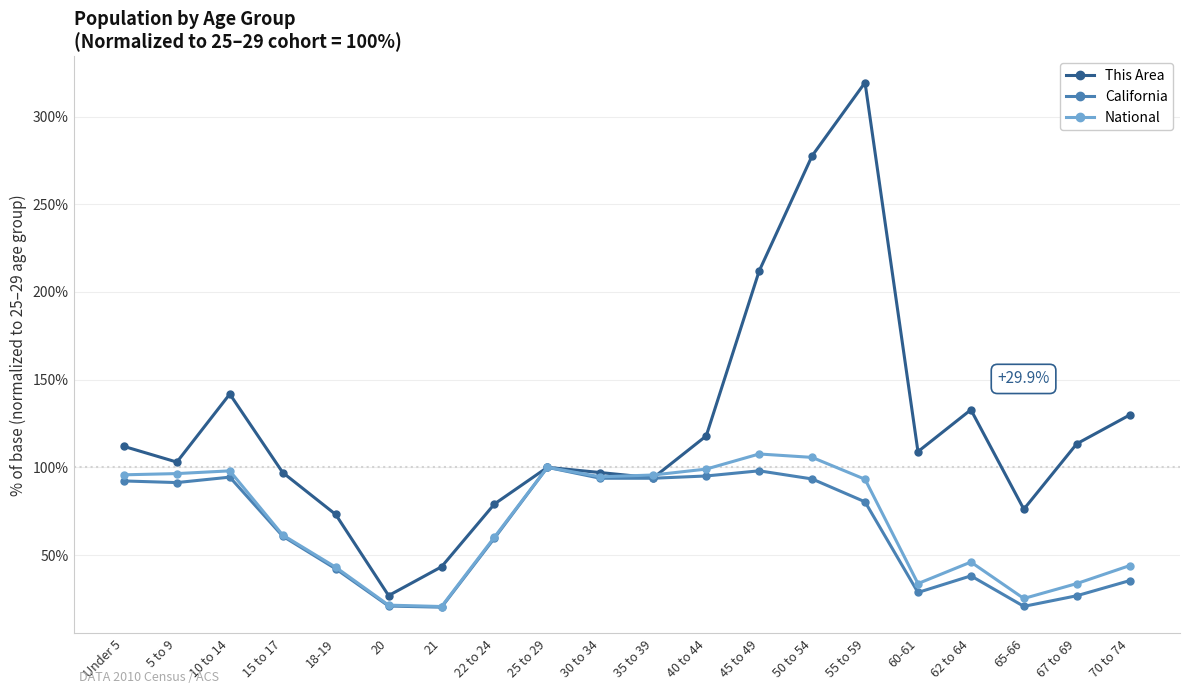

True or false: National has a value of 95.6 at 35 to 39.

True